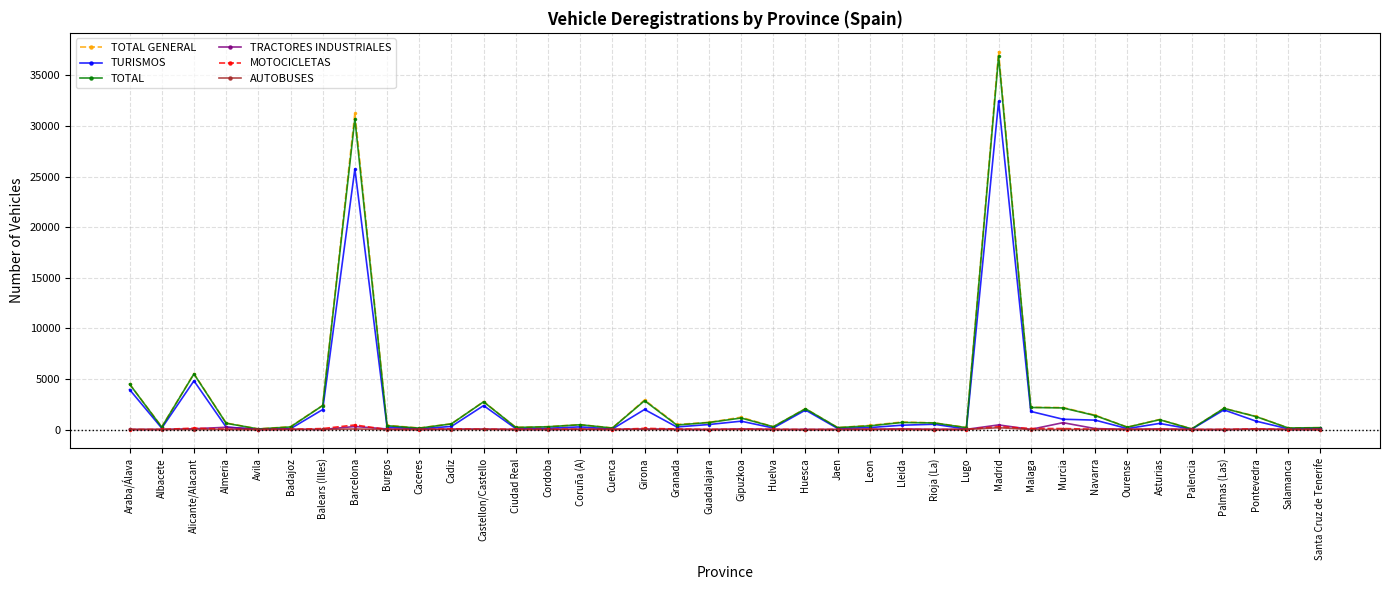

What is the label of the 15th point from the left?

Coruña (A)